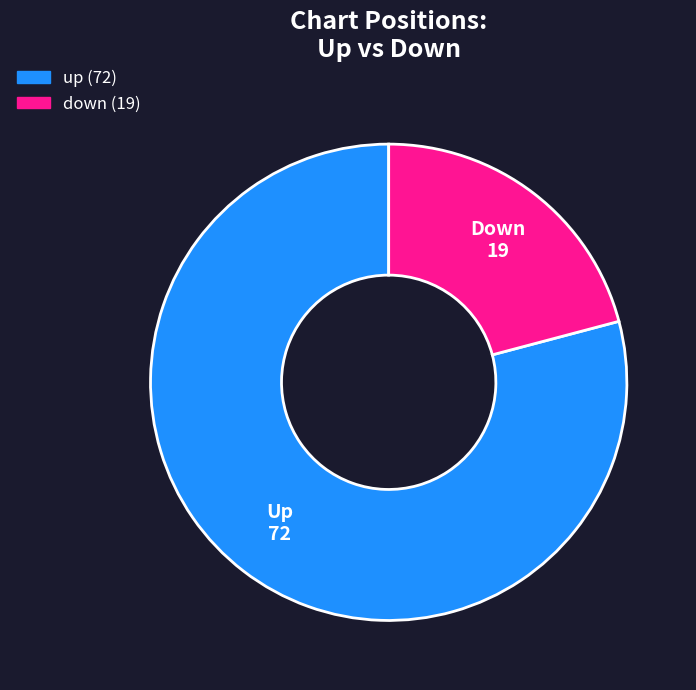

True or false: up accounts for 79% of the total.

True